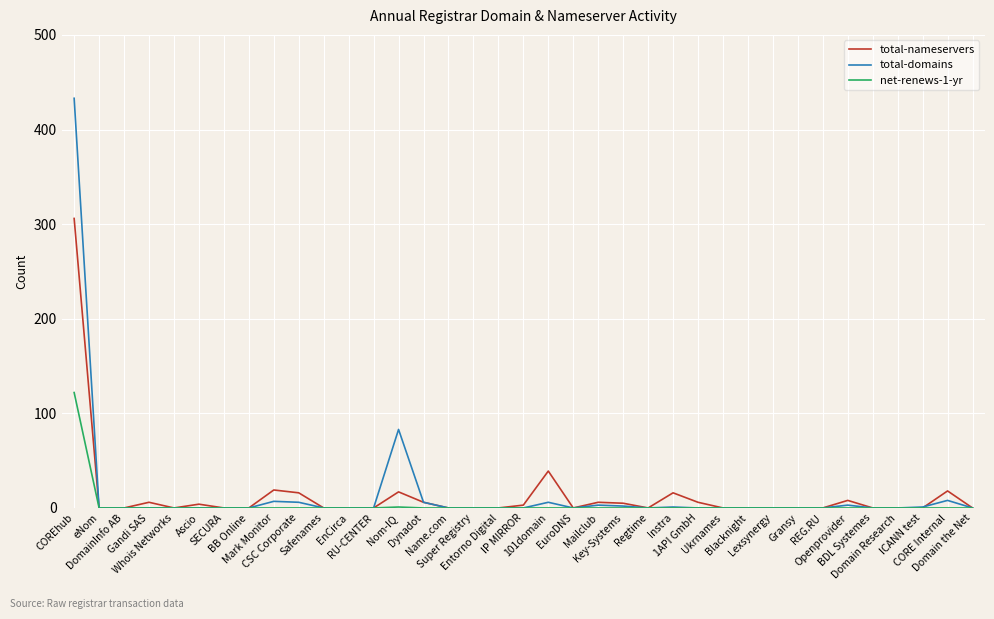

At how many categories does at least one series exceed 80?

2